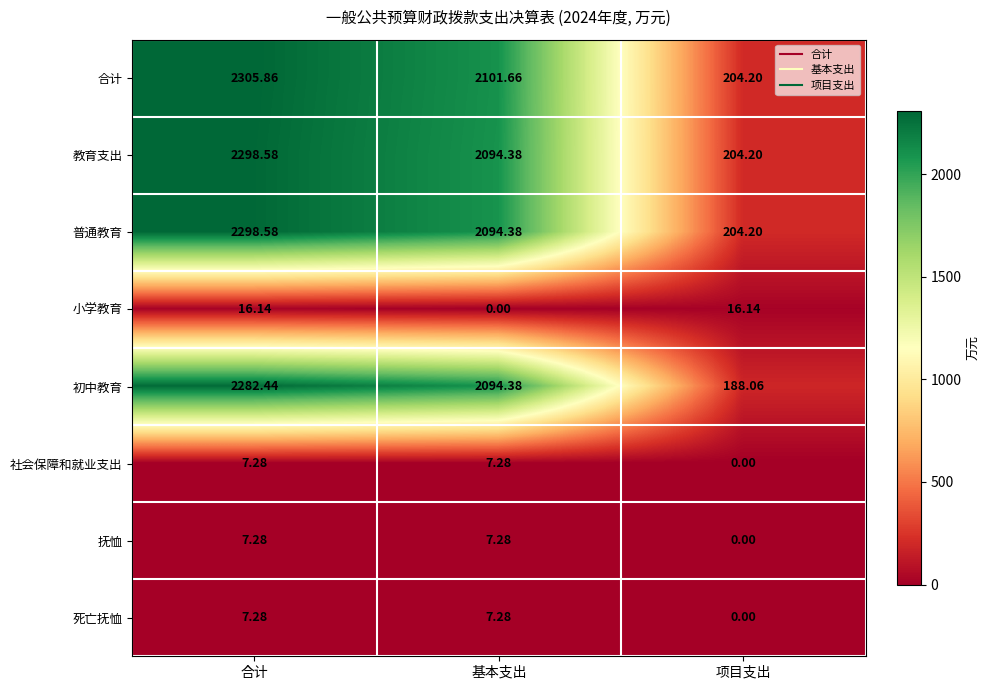

Which category has the lowest value in the 小学教育 series?

基本支出